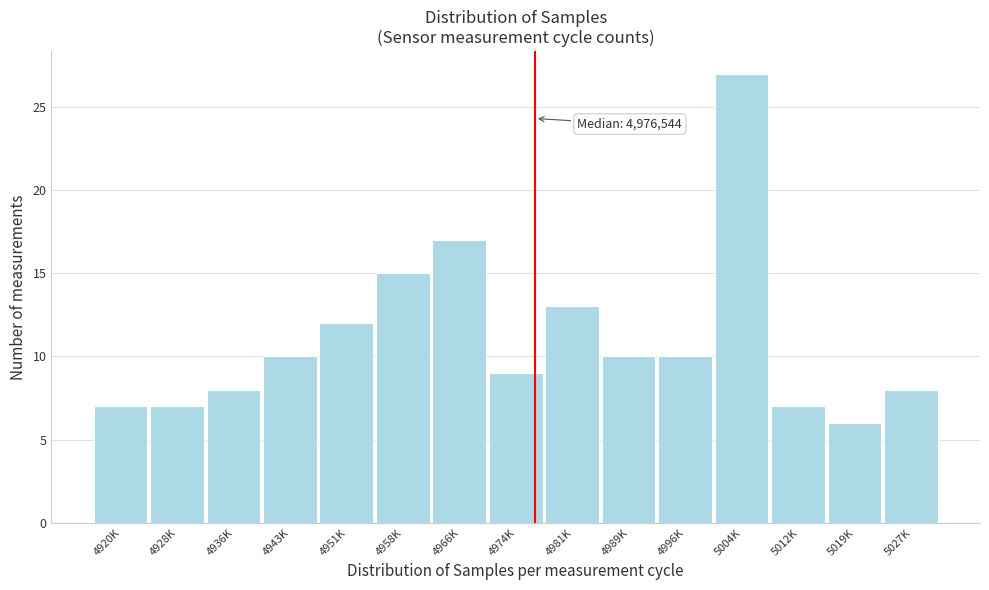

Reading right to left, what are all the values shown in this chart?

8	6	7	27	10	10	13	9	17	15	12	10	8	7	7